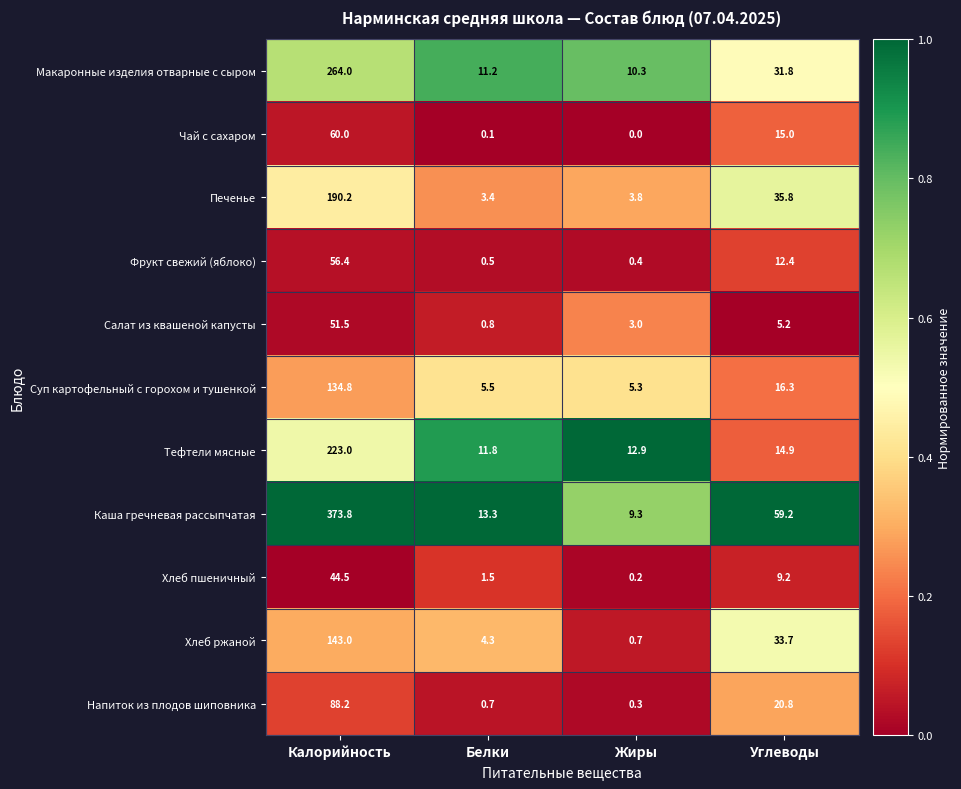

What is the lowest value of the Фрукт свежий (яблоко) series?

0.4